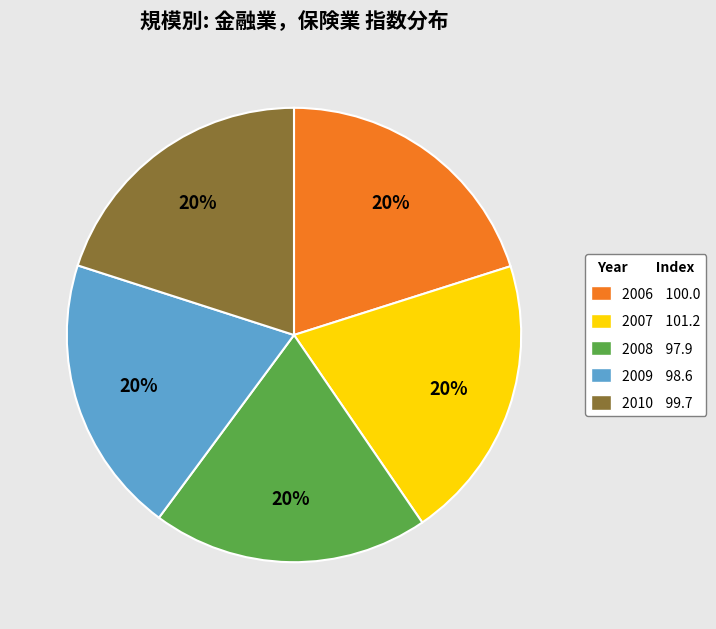

Is there any slice that represents more than half of the pie?

No